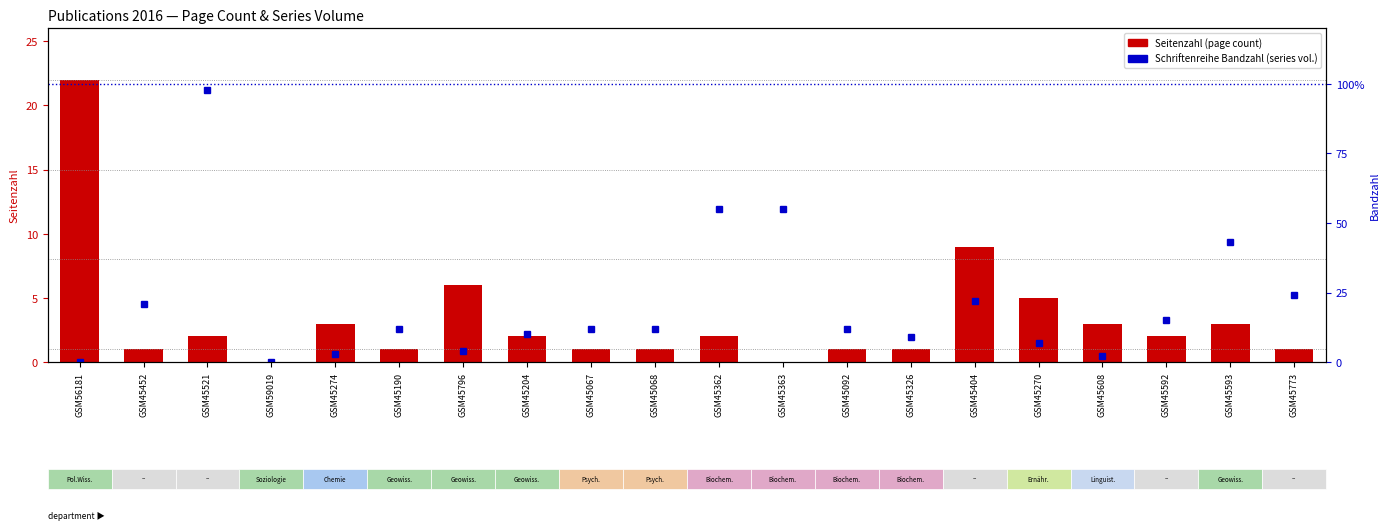

What is the difference between the Seitenzahl (page count) values at GSM45274 and GSM45452?

2